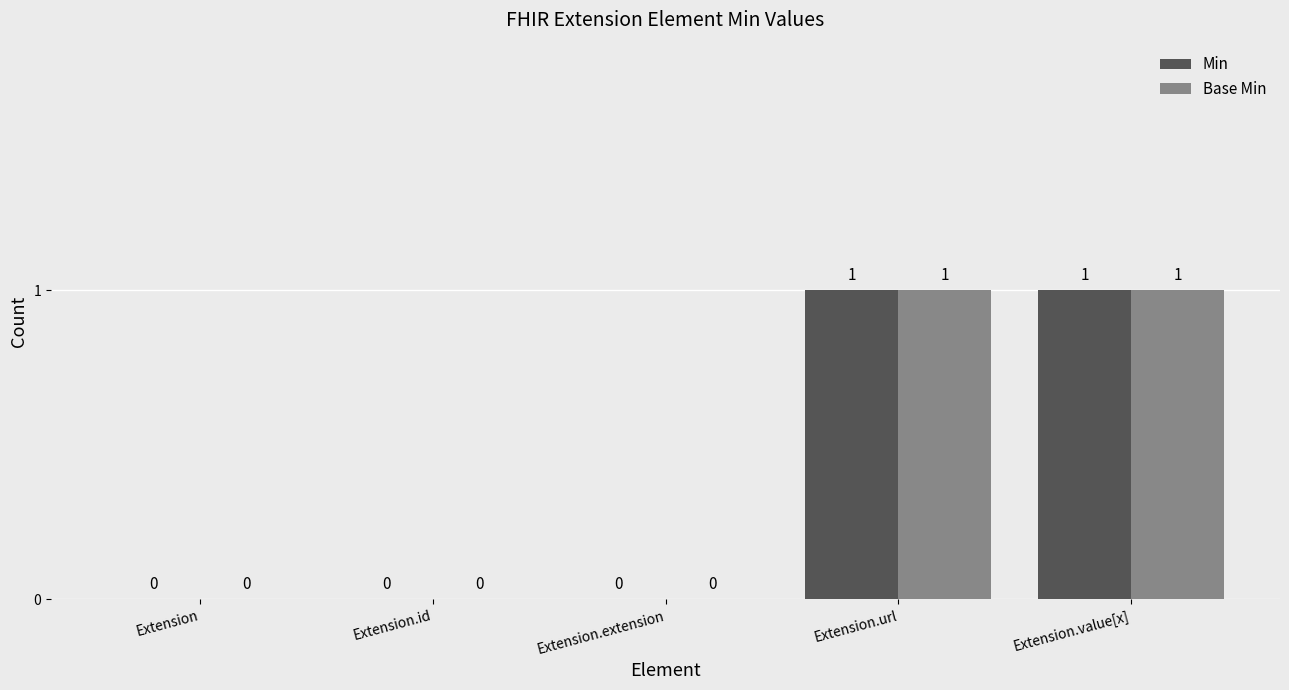

Is it true that Base Min equals 0 at Extension.id?

True